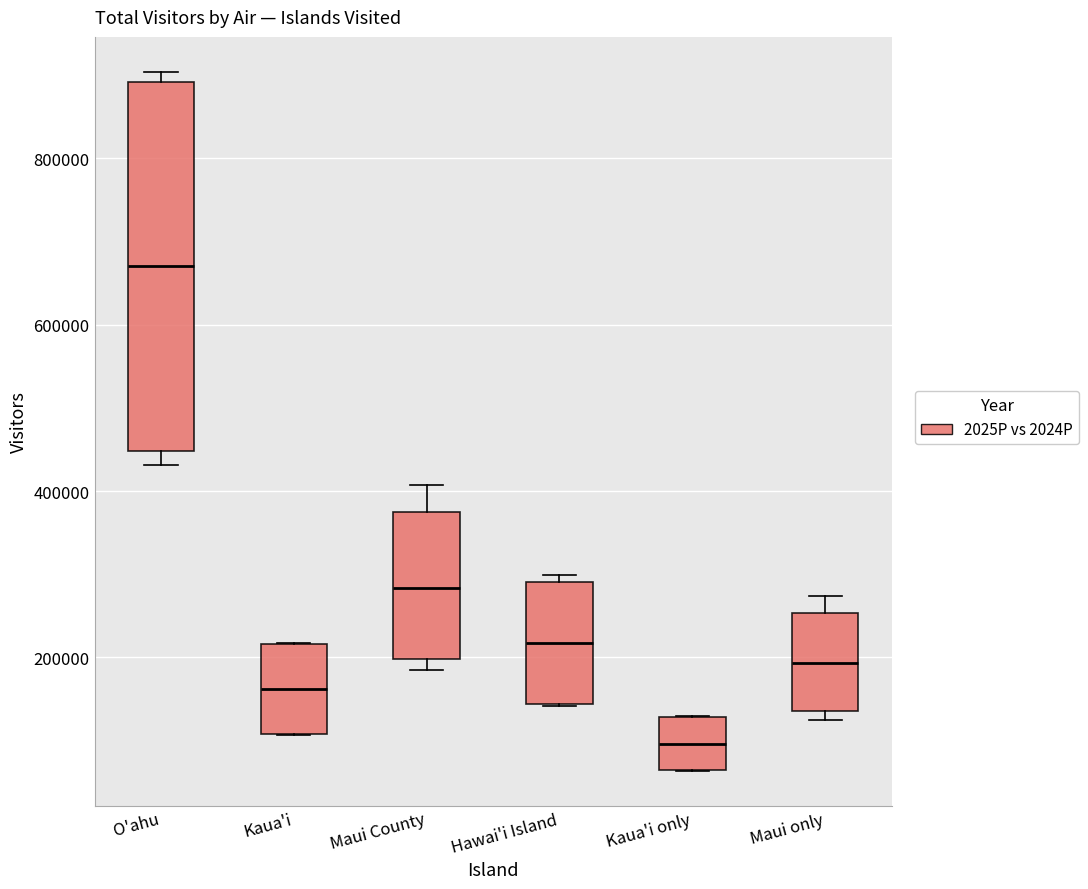

Reading left to right, read every box against the y-axis: the position of its median line, the range the box covers, and the ends of its whiskers. The values are not printed on the chart, so give them approximately, as read against the axis.

O'ahu: median 680000, box 440000 to 900000, whiskers 440000 (just below the box's lower edge) to 900000 (just above the box's upper edge)
Kaua'i: median 160000, box 100000 to 220000, whiskers 100000 to 220000
Maui County: median 280000, box 200000 to 380000, whiskers 180000 to 400000
Hawai'i Island: median 220000, box 140000 to 300000, whiskers 140000 to 300000 (just above the box's upper edge)
Kaua'i only: median 100000, box 60000 to 120000, whiskers 60000 to 120000
Maui only: median 200000, box 140000 to 260000, whiskers 120000 to 280000